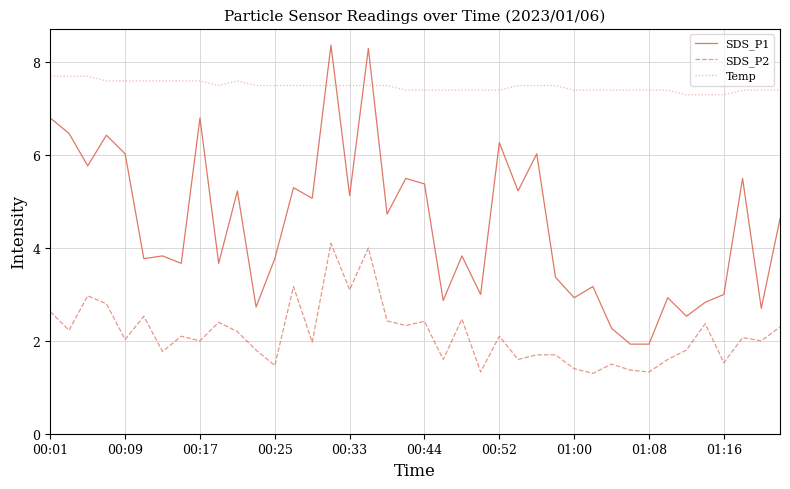

True or false: SDS_P2 has more than 2 points higher than both neighbors.

True